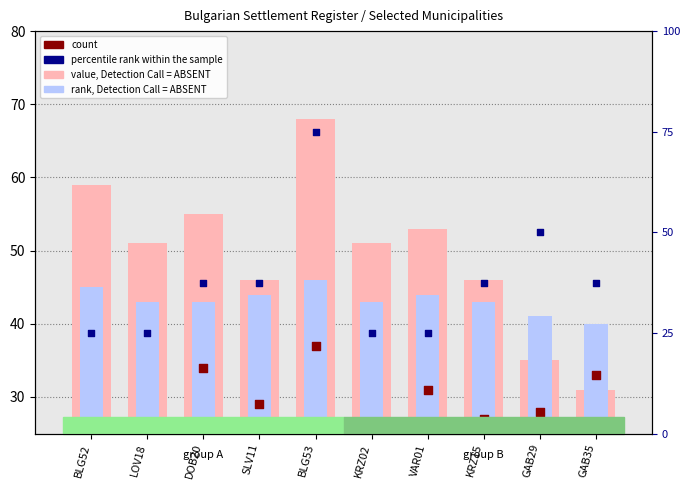

Is the value of count at GAB29 greater than the value of rank, Detection Call = ABSENT at BLG52?

No